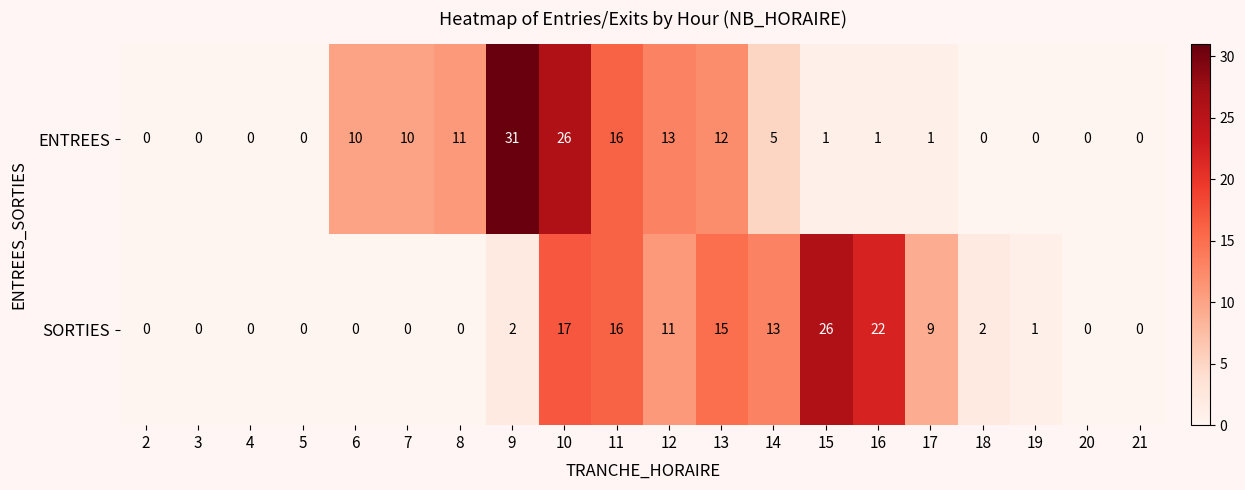

Which series has the largest total across all categories?

ENTREES